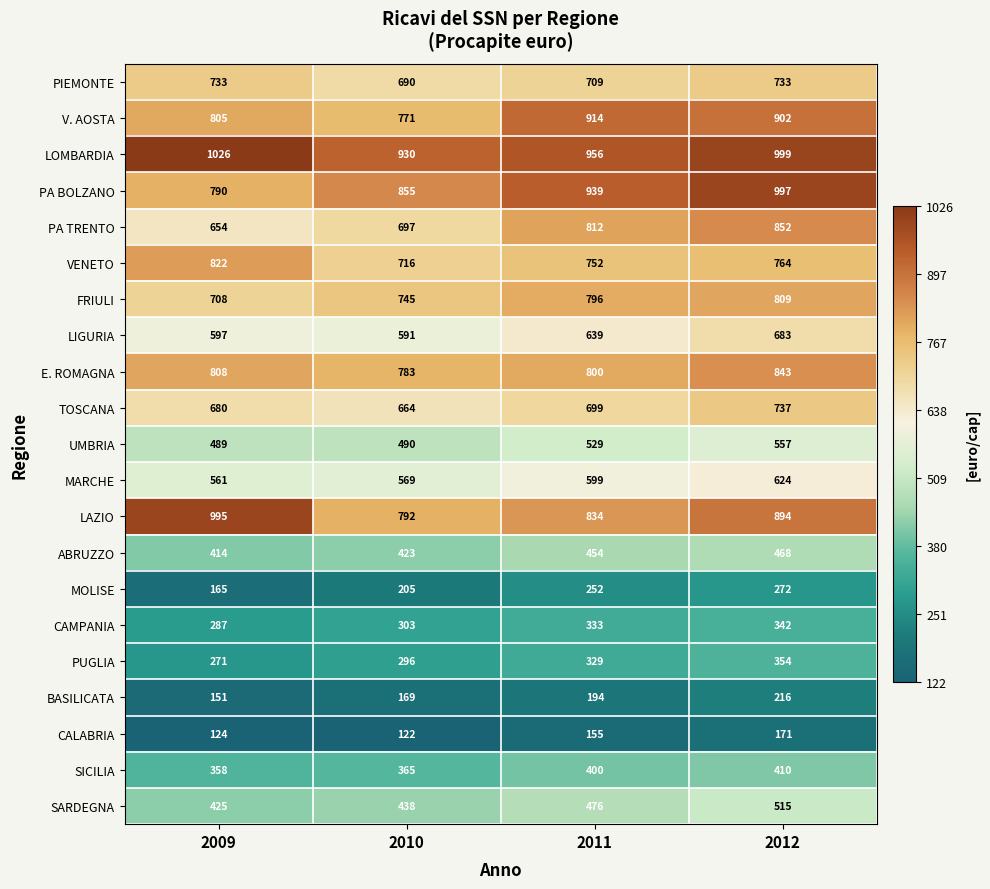

How many data points does each series have?

4